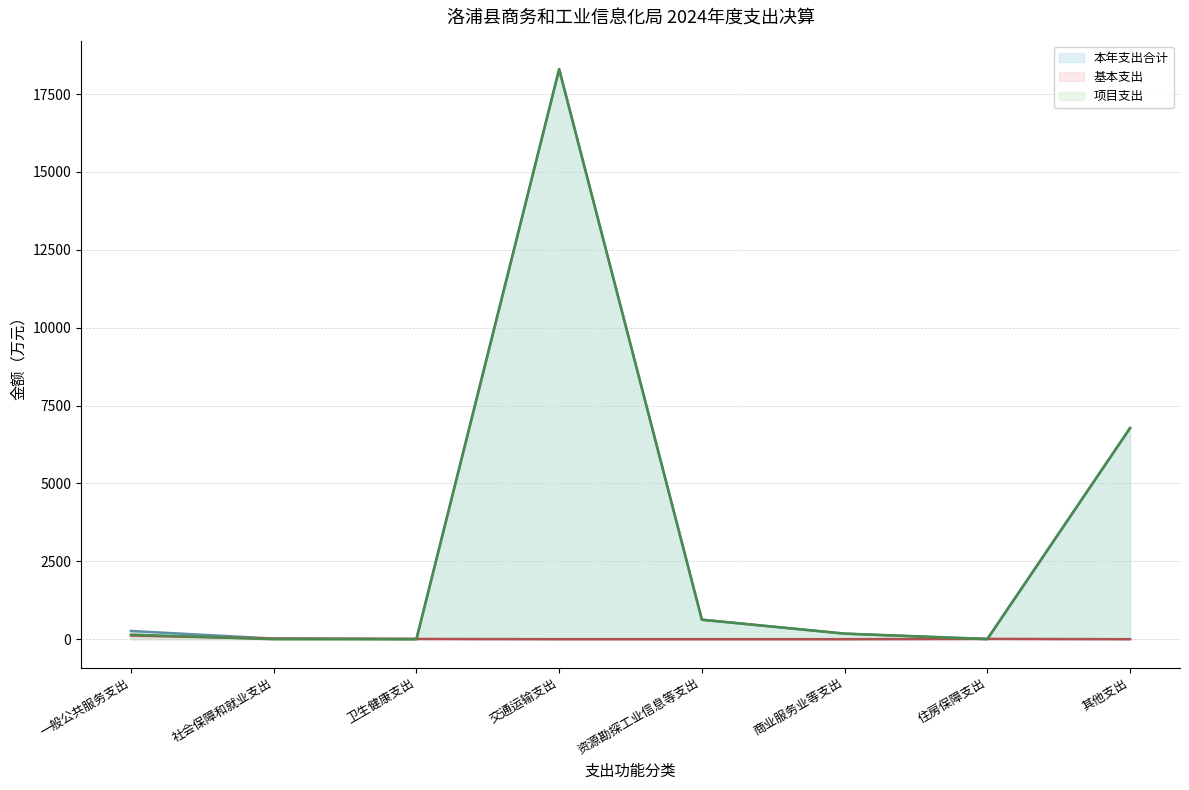

At how many categories does at least one series exceed 5393?

2